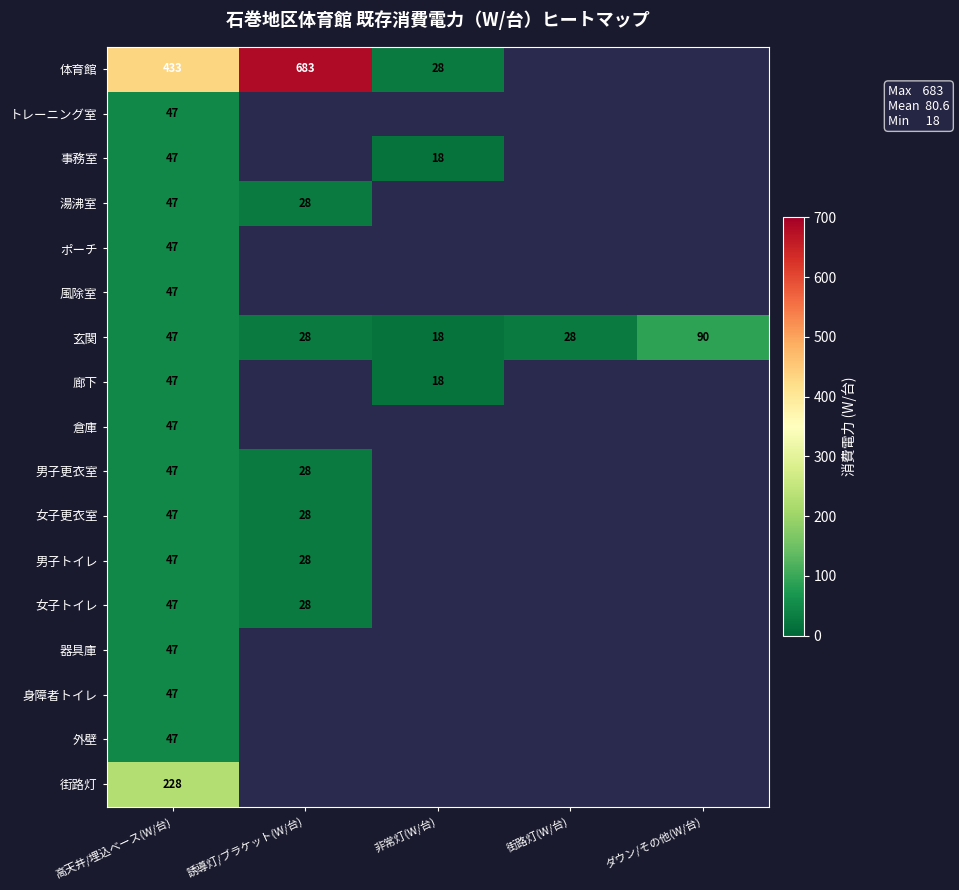

Is it true that 男子トイレ equals 48 at 誘導灯/ブラケット(W/台)?

False